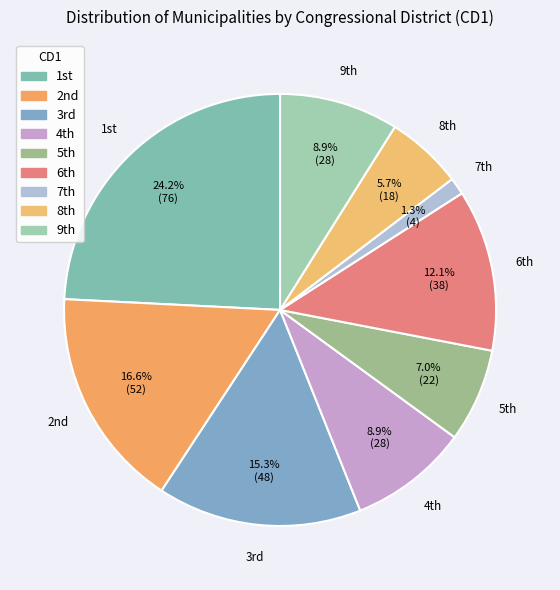

Which category has the biggest portion of the pie?

1st